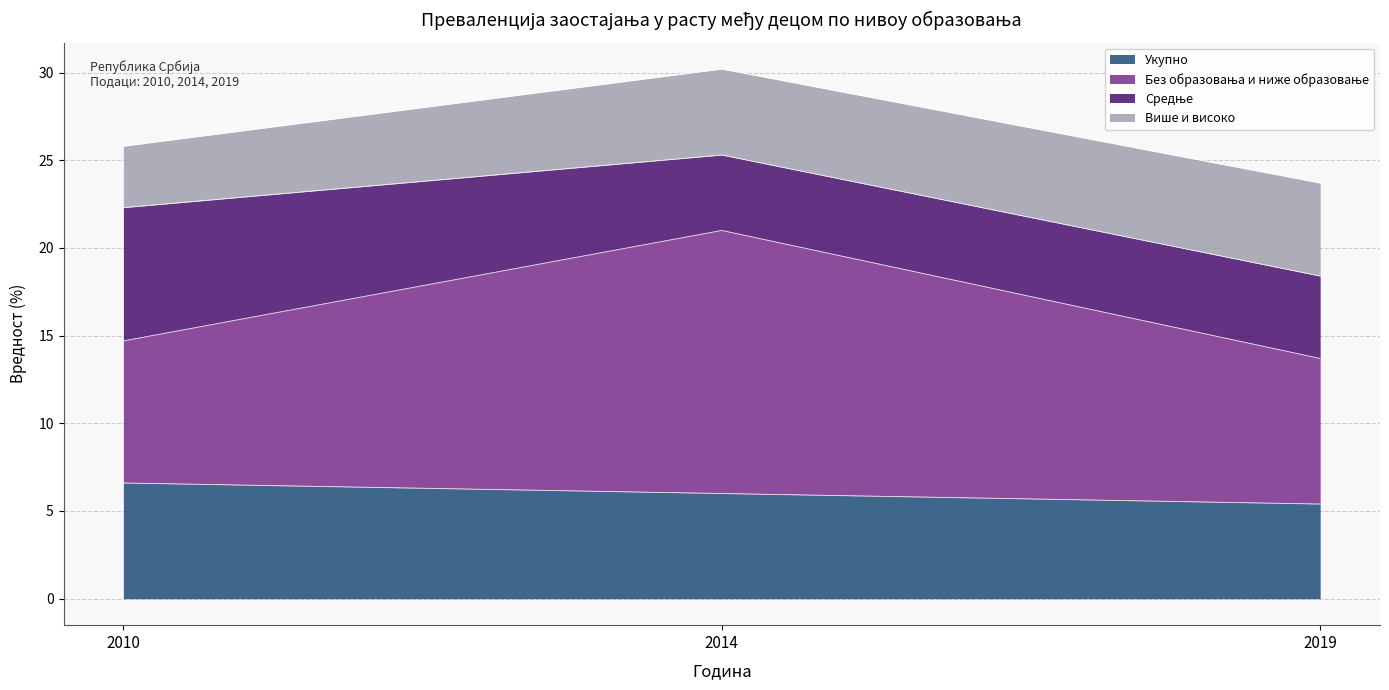

At which label does Укупно first exceed 6?

2010